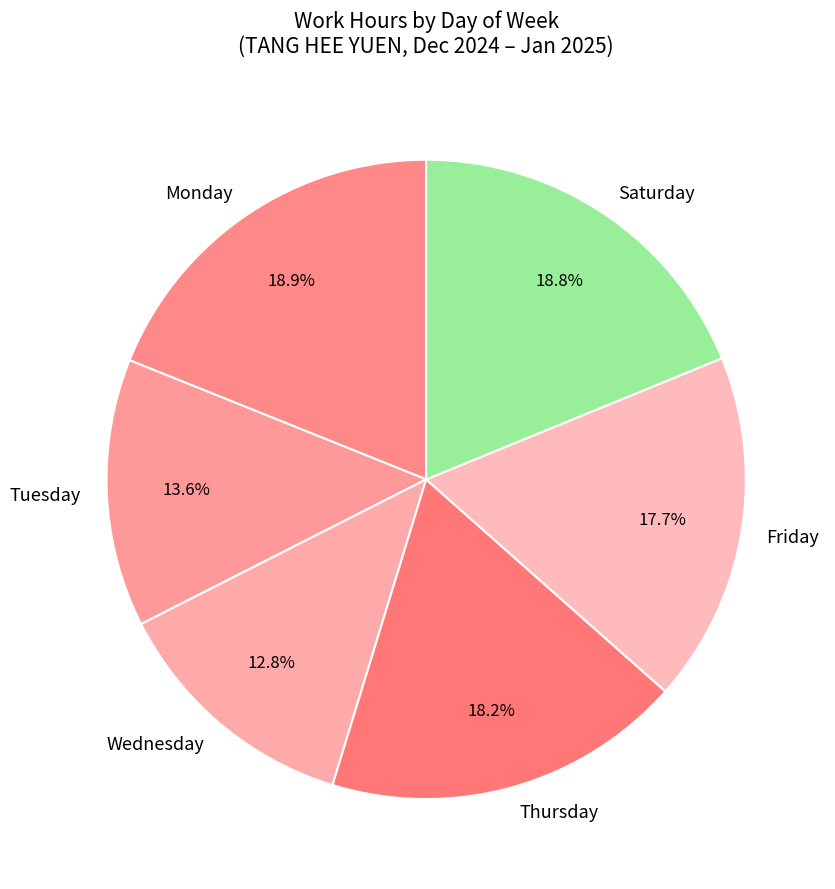

Is there any slice that represents more than half of the pie?

No